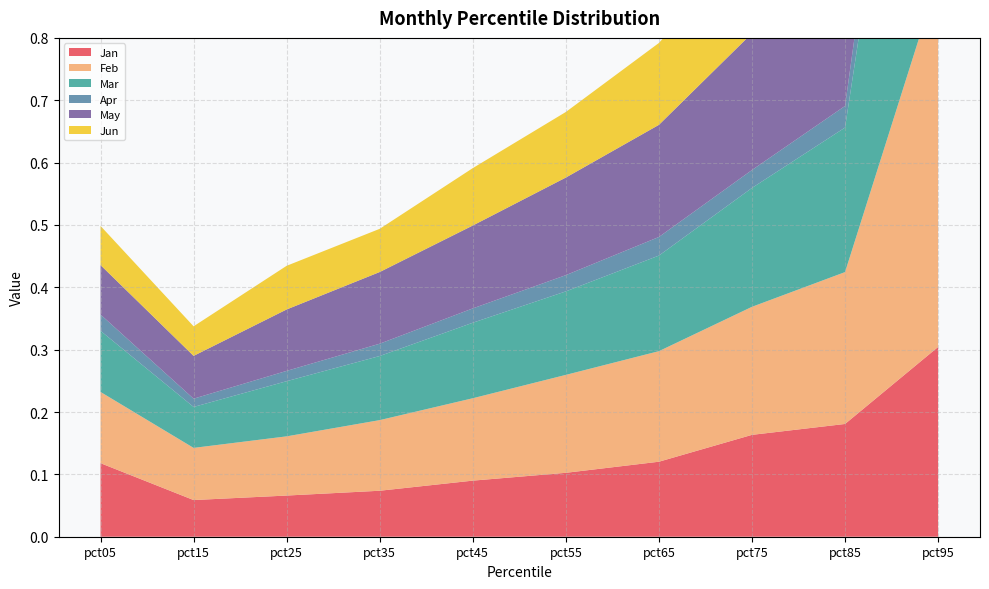

Reading left to right, extract all data points from this chart.

Jan: pct05=0.1	pct15=0.1	pct25=0.1	pct35=0.1	pct45=0.1	pct55=0.1	pct65=0.1	pct75=0.2	pct85=0.2	pct95=0.3
Feb: pct05=0.1	pct15=0.1	pct25=0.1	pct35=0.1	pct45=0.1	pct55=0.2	pct65=0.2	pct75=0.2	pct85=0.2	pct95=0.6
Mar: pct05=0.1	pct15=0.1	pct25=0.1	pct35=0.1	pct45=0.1	pct55=0.1	pct65=0.2	pct75=0.2	pct85=0.2	pct95=0.7
Apr: pct05=0.0	pct15=0.0	pct25=0.0	pct35=0.0	pct45=0.0	pct55=0.0	pct65=0.0	pct75=0.0	pct85=0.0	pct95=0.1
May: pct05=0.1	pct15=0.1	pct25=0.1	pct35=0.1	pct45=0.1	pct55=0.2	pct65=0.2	pct75=0.2	pct85=0.3	pct95=0.6
Jun: pct05=0.1	pct15=0.0	pct25=0.1	pct35=0.1	pct45=0.1	pct55=0.1	pct65=0.1	pct75=0.1	pct85=0.2	pct95=0.4